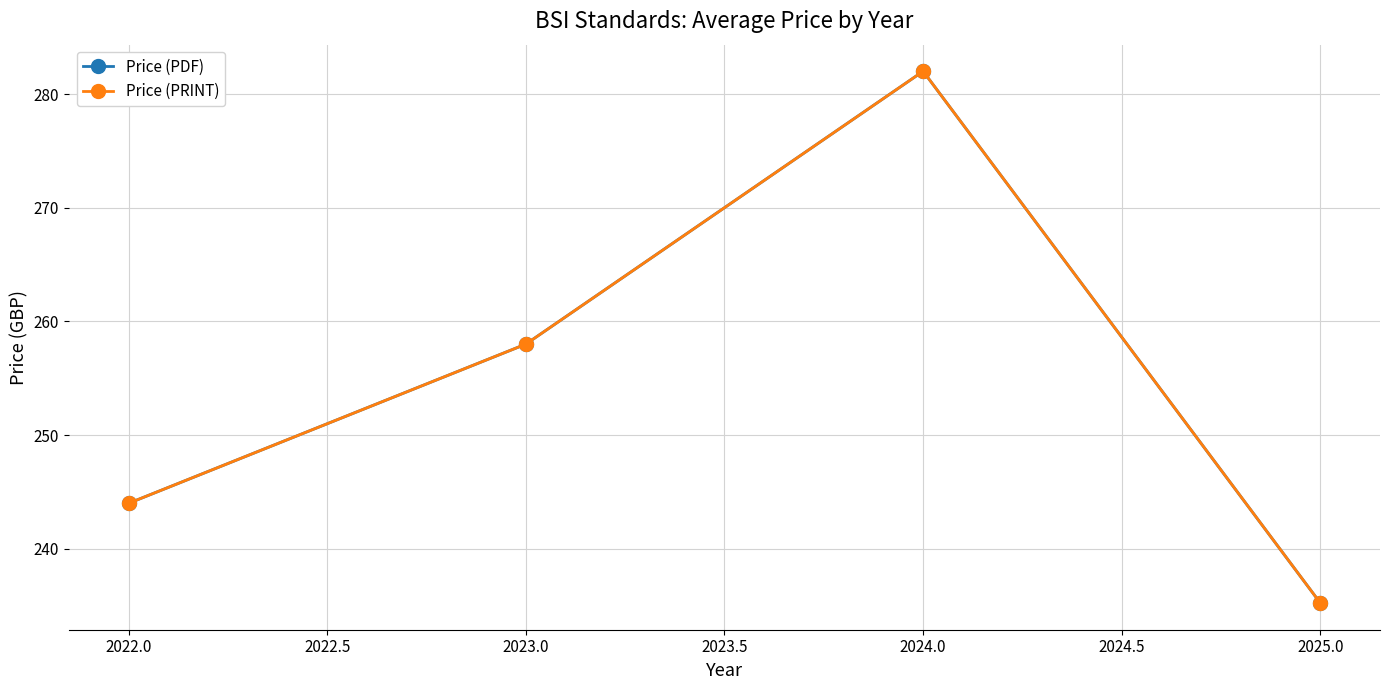

Reading left to right, extract all data points from this chart.

Price (PDF): 244.0	258.0	282.0	235.2
Price (PRINT): 244.0	258.0	282.0	235.2